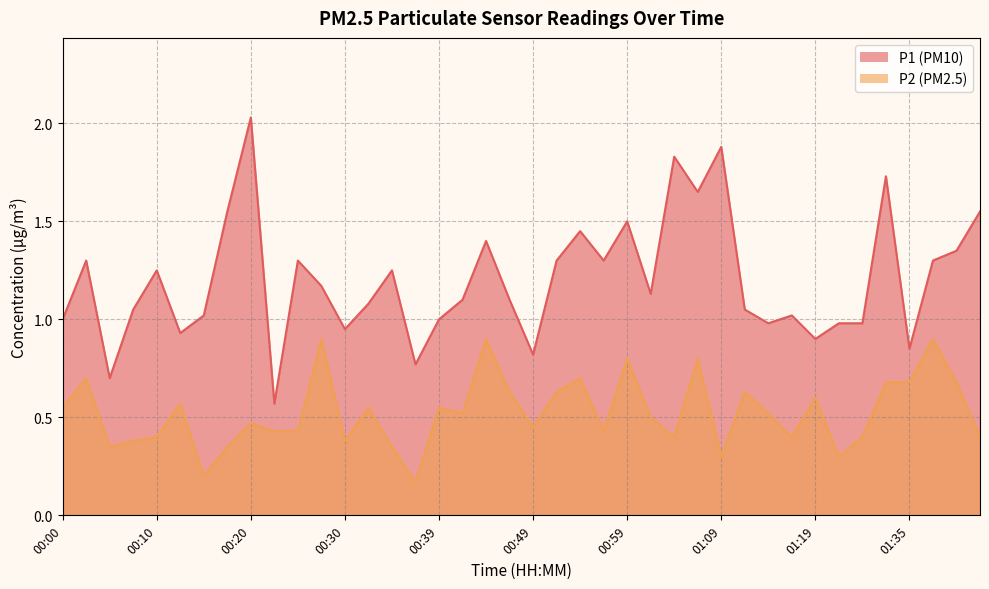

What is the difference between the second highest and second lowest values in the P1 series?

1.2